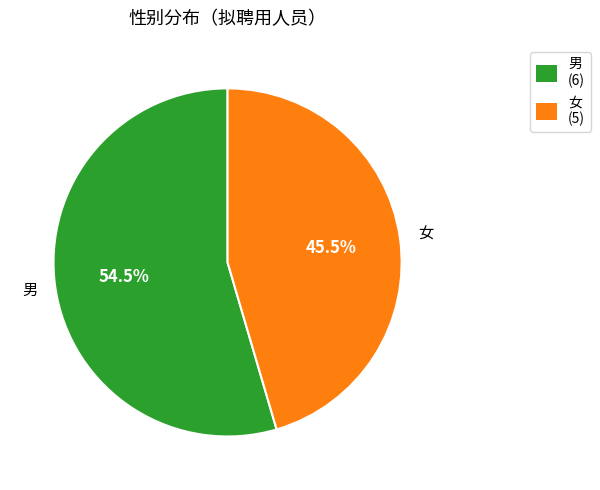

Is it true that 女 is 57% of the pie?

False